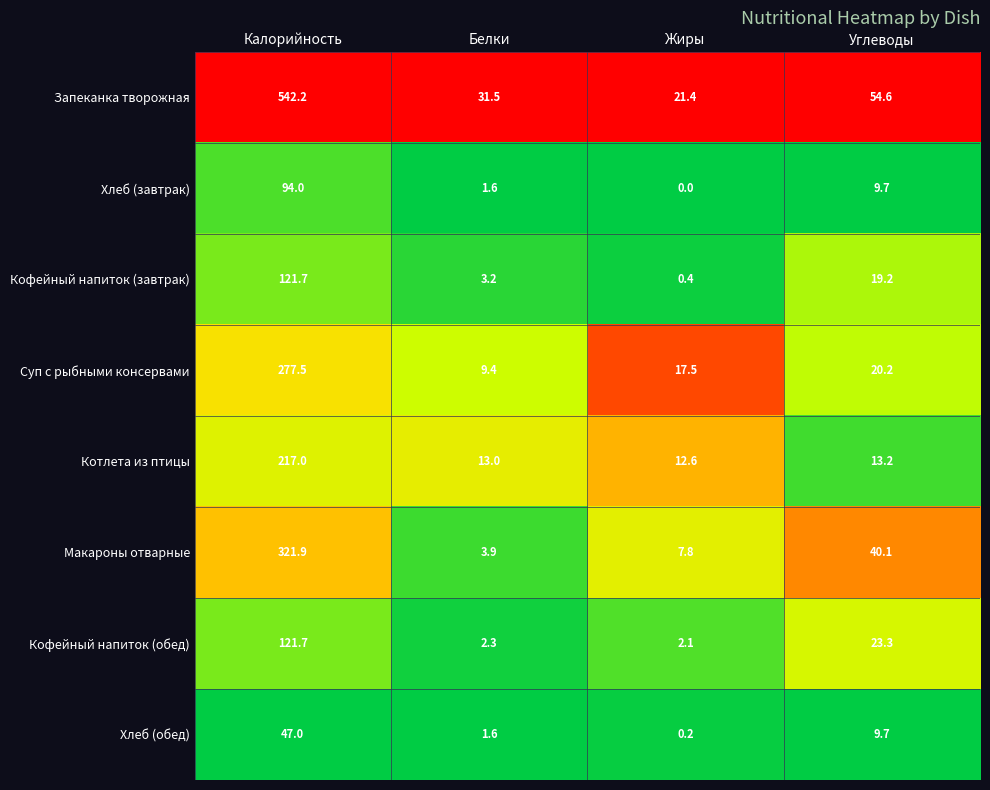

At which category does the chart reach its peak across all series?

Калорийность